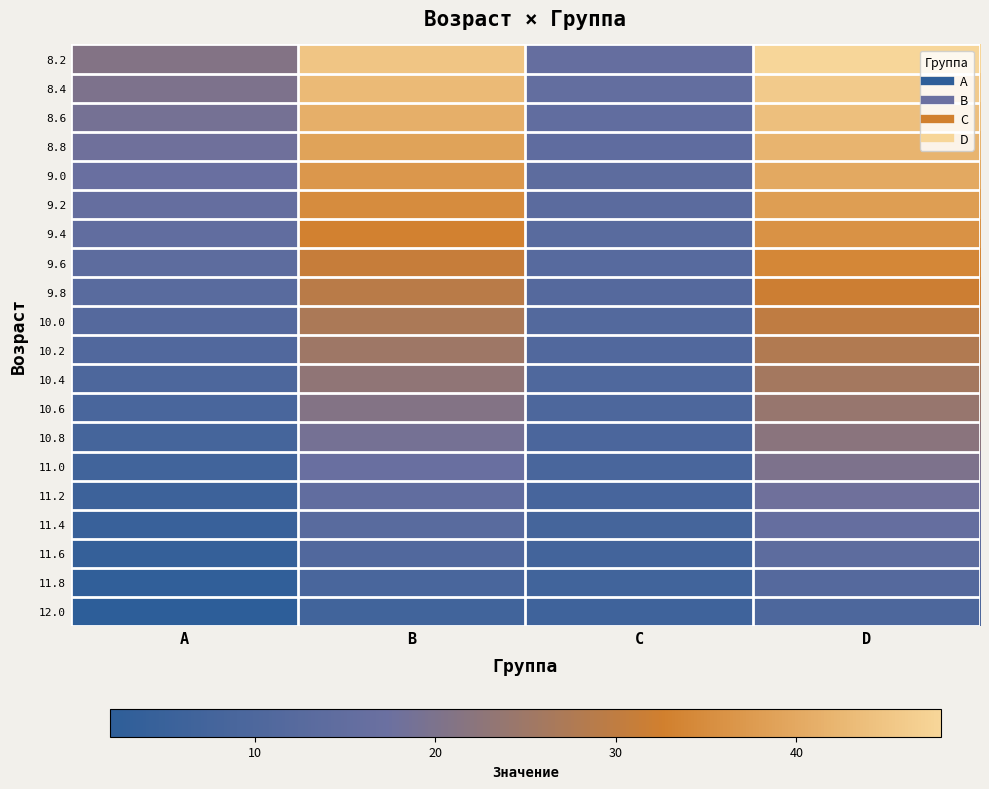

List the series in order of their peak value, lowest first.

12.0, 11.8, 11.6, 11.4, 11.2, 11.0, 10.8, 10.6, 10.4, 10.2, 10.0, 9.8, 9.6, 9.4, 9.2, 9.0, 8.8, 8.6, 8.4, 8.2